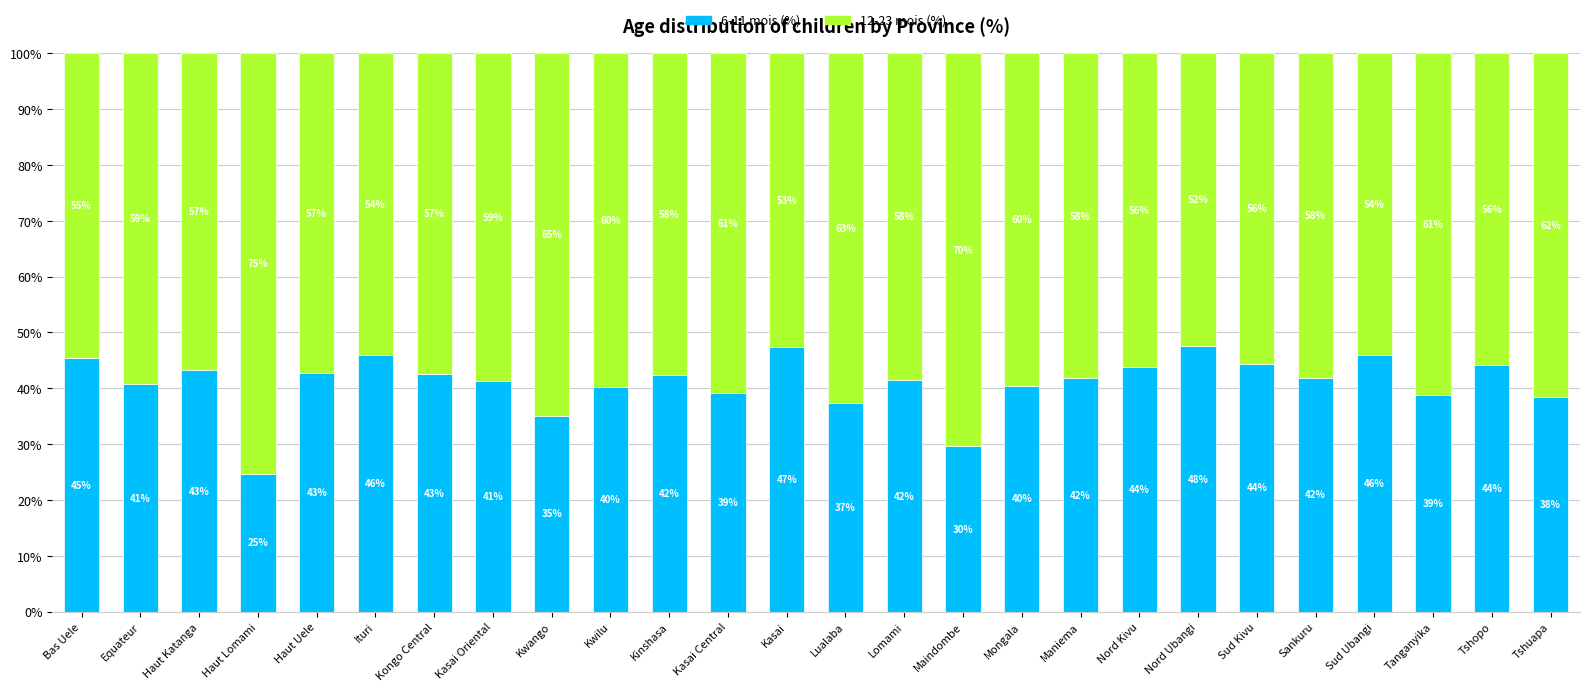

What are all the series names shown in the legend?

6-11 mois (%), 12-23 mois (%)